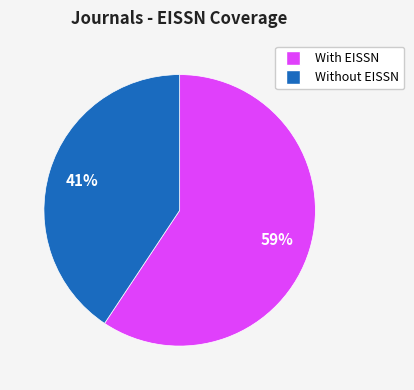

Does any single category account for the majority?

Yes